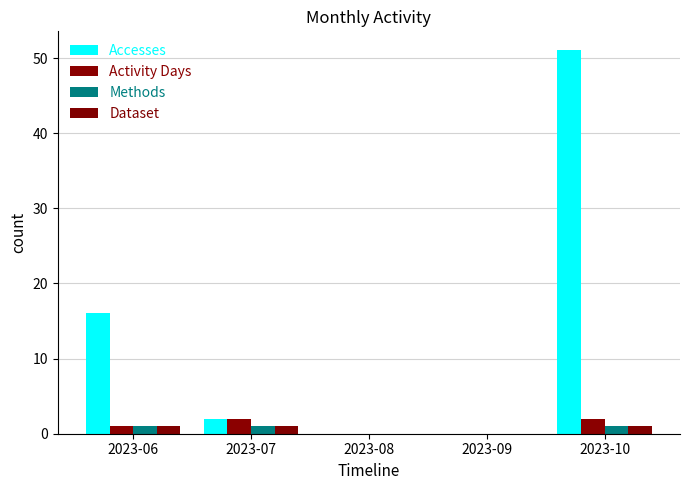

Count the number of data series in this chart.

4